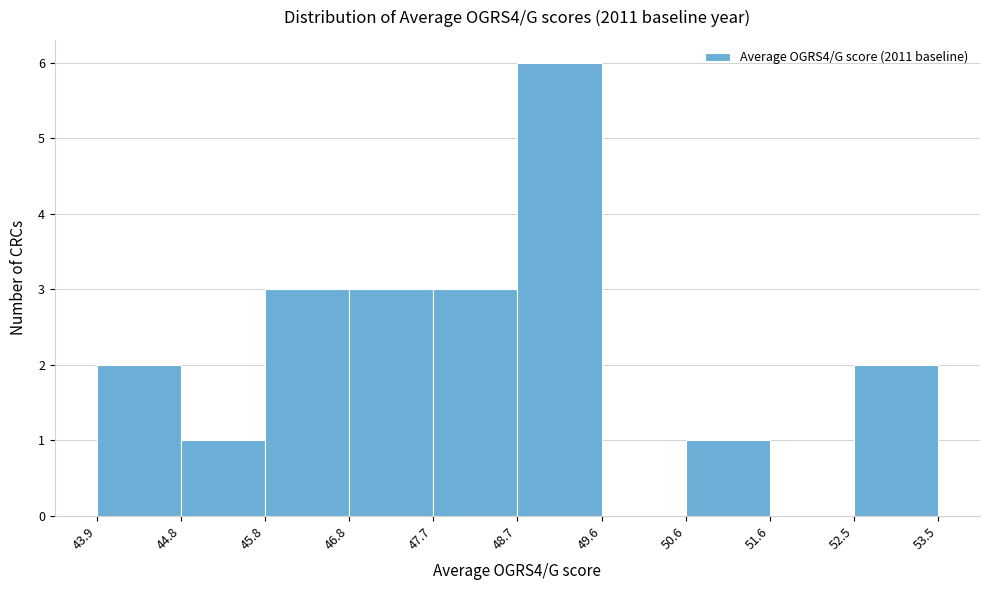

Reading left to right, list every bar in this chart as the range it spans on the x-axis followed by its height. The values are not printed on the chart, so give them approximately, as read against the axis.

43.9 to 44.8: 2
44.8 to 45.8: 1
45.8 to 46.8: 3
46.8 to 47.7: 3
47.7 to 48.7: 3
48.7 to 49.6: 6
49.6 to 50.6: 0
50.6 to 51.6: 1
51.6 to 52.5: 0
52.5 to 53.5: 2